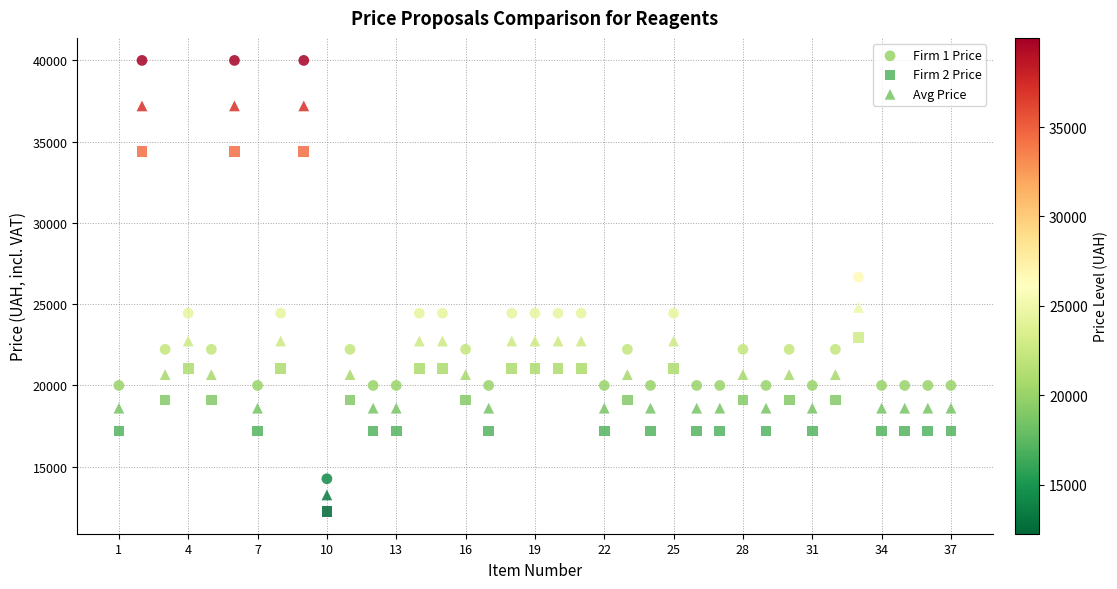

Across all data points, what is the range of Y values (max minus min)?

27728.8